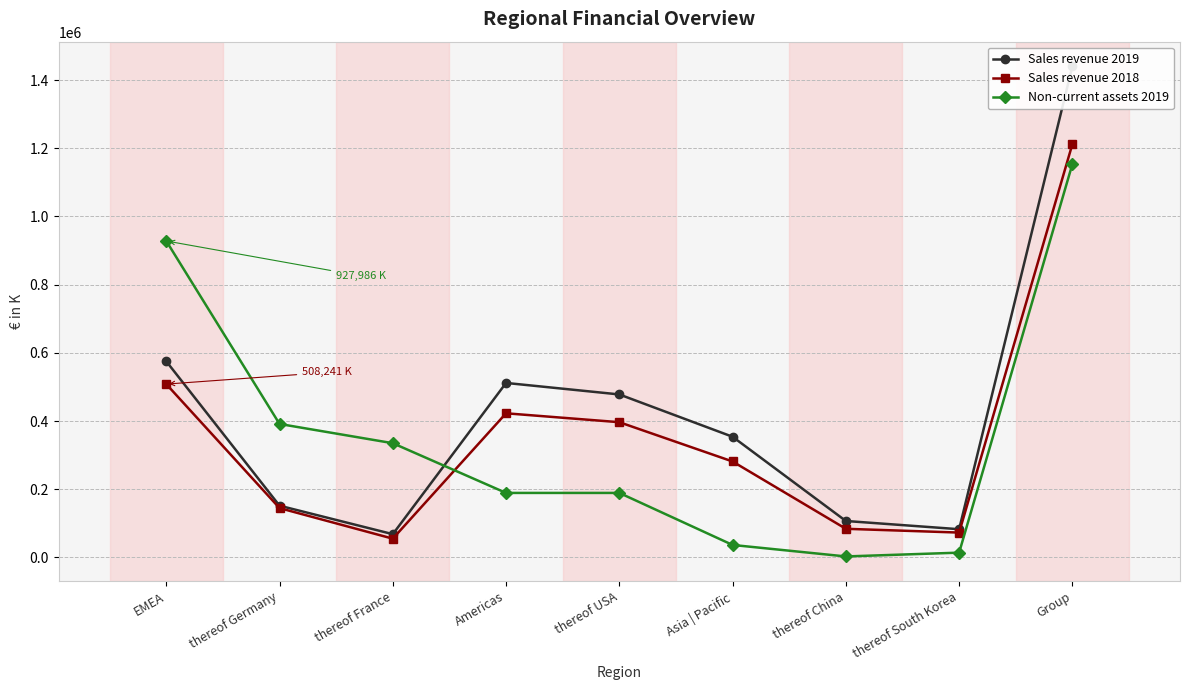

Which label corresponds to the smallest value in the chart?

thereof China